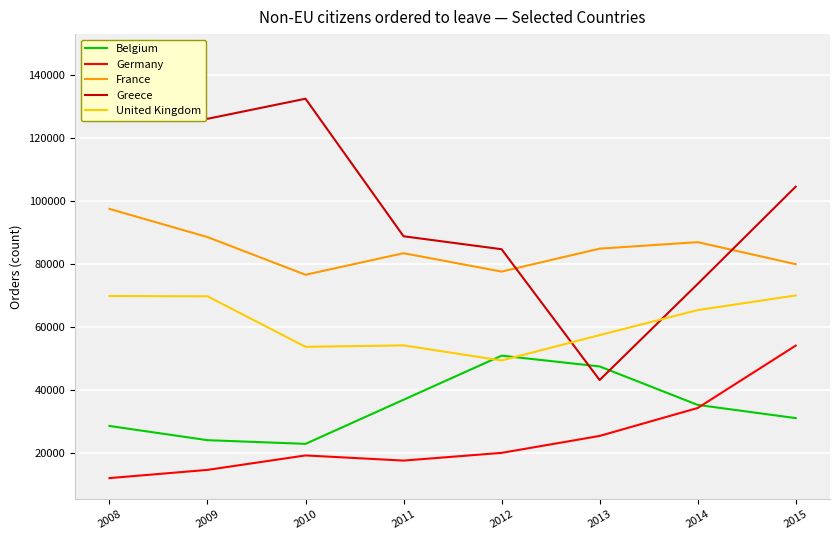

Reading left to right, what are all the values shown in this chart?

Belgium: 2008=28545	2009=24035	2010=22865	2011=36885	2012=50890	2013=47465	2014=35245	2015=31045
Germany: 2008=11985	2009=14595	2010=19190	2011=17550	2012=20000	2013=25380	2014=34255	2015=54080
France: 2008=97515	2009=88565	2010=76590	2011=83440	2012=77600	2013=84890	2014=86955	2015=79950
Greece: 2008=146335	2009=126140	2010=132525	2011=88820	2012=84705	2013=43150	2014=73670	2015=104575
United Kingdom: 2008=69840	2009=69745	2010=53700	2011=54150	2012=49365	2013=57415	2014=65365	2015=70020